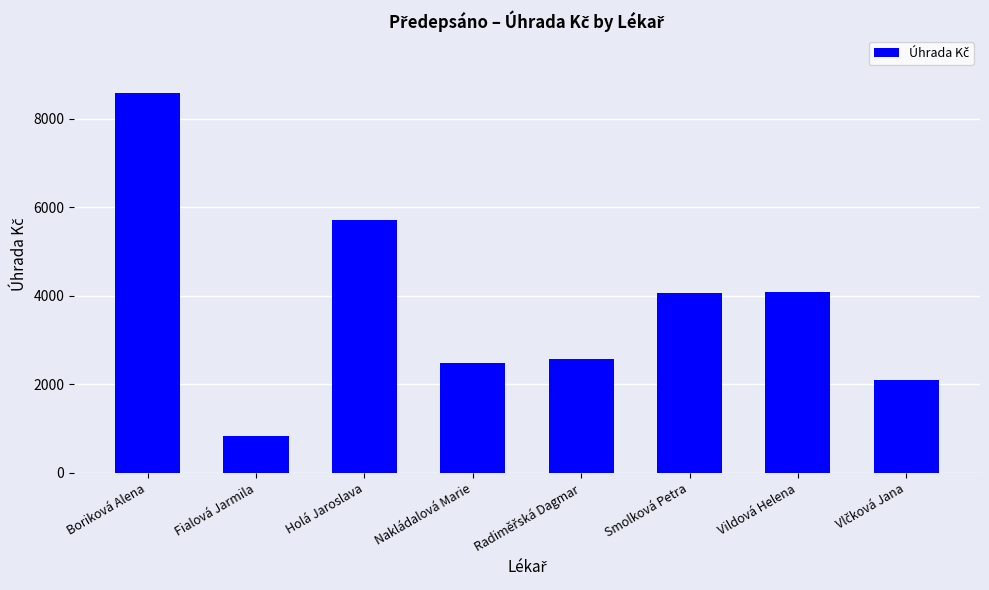

How many categories are shown in the chart?

8